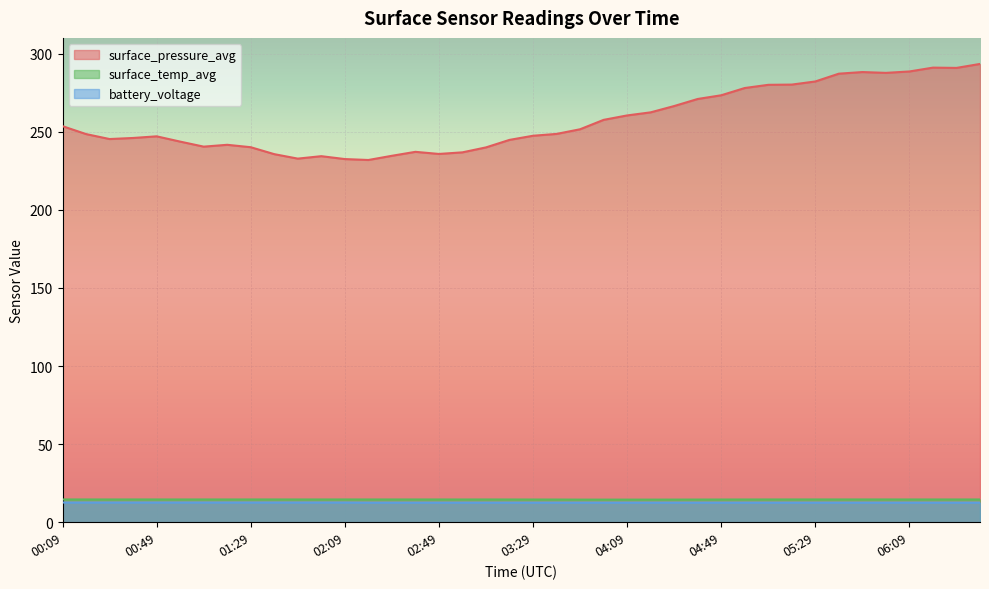

What are all the series names shown in the legend?

surface_pressure_avg, surface_temp_avg, battery_voltage